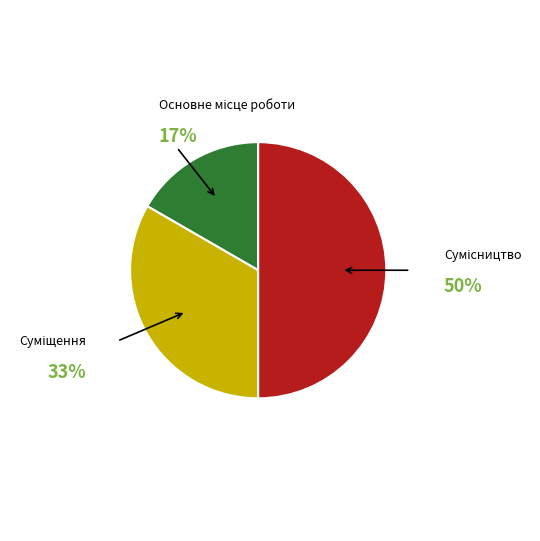

To the nearest percent, what is the difference between the largest and smallest slice percentages?

33%